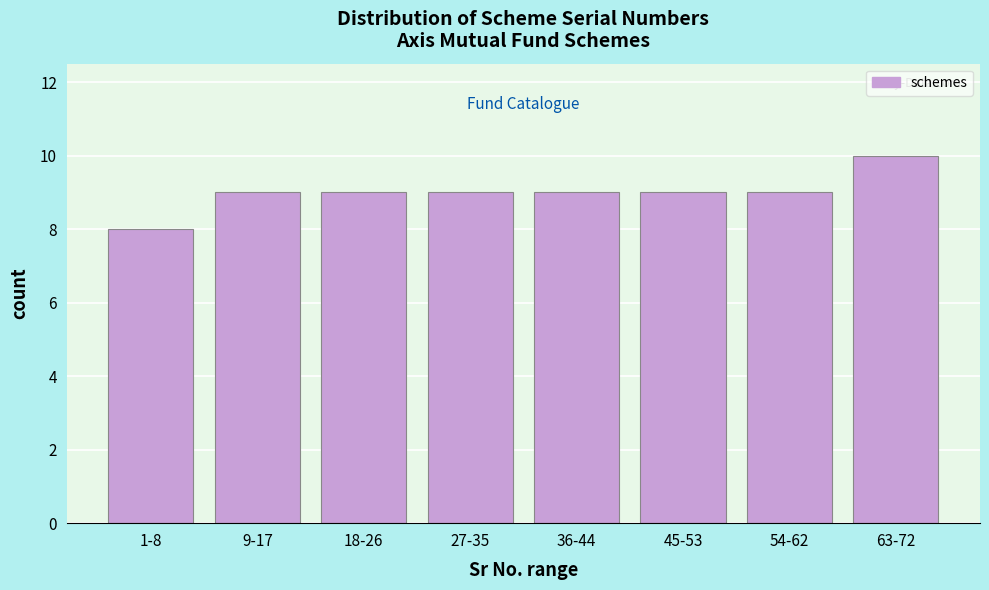

Reading left to right, list all the values displayed in this chart.

1-8=8	9-17=9	18-26=9	27-35=9	36-44=9	45-53=9	54-62=9	63-72=10